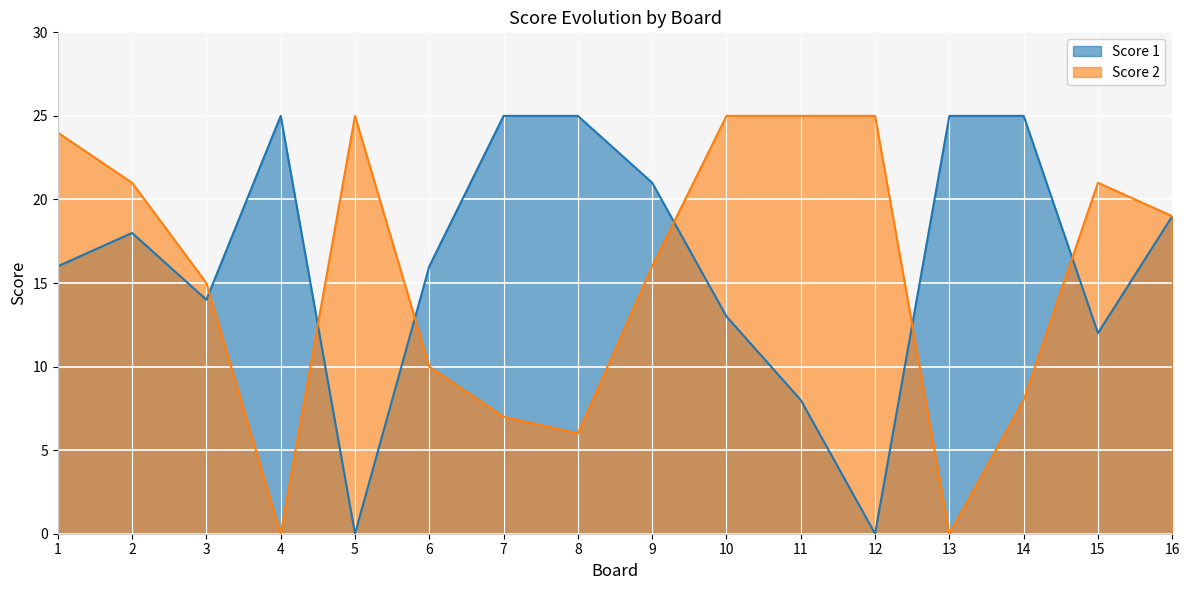

Is it true that Score 1 equals -8 at 12?

False